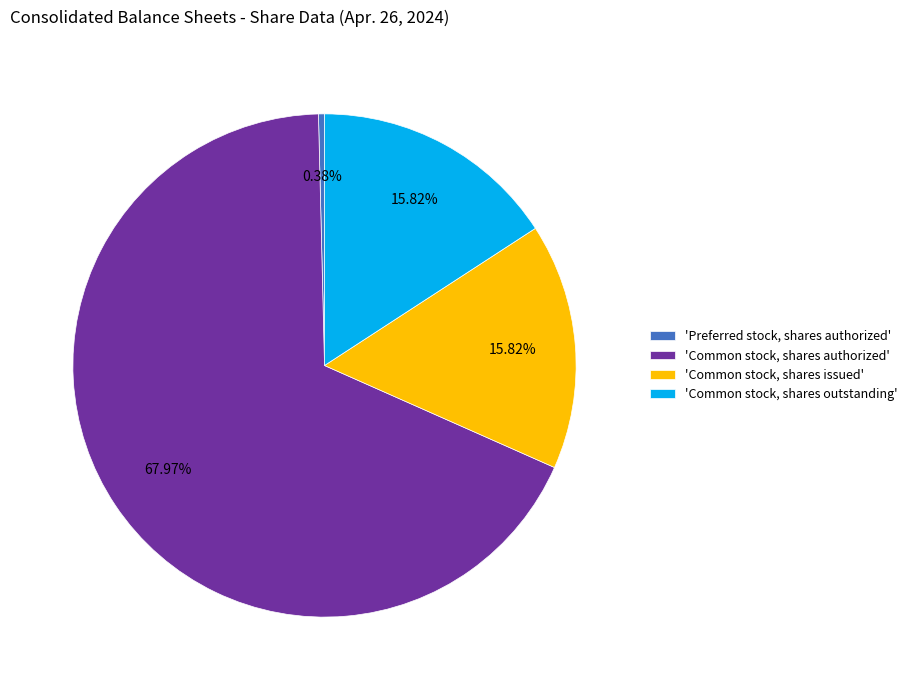

Is there a majority slice in this chart?

Yes